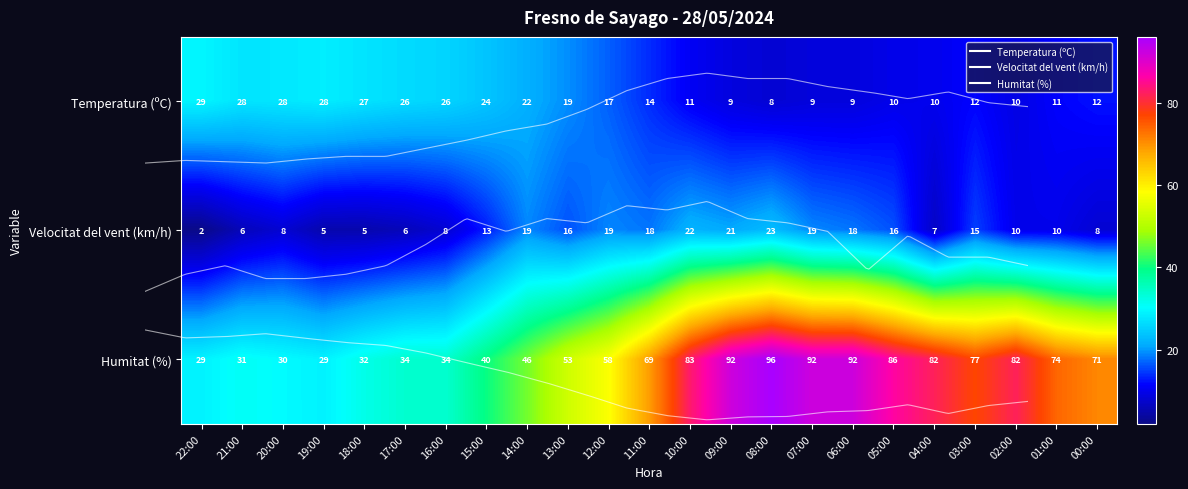

How many values in the Temperatura (ºC) series exceed 13?

12